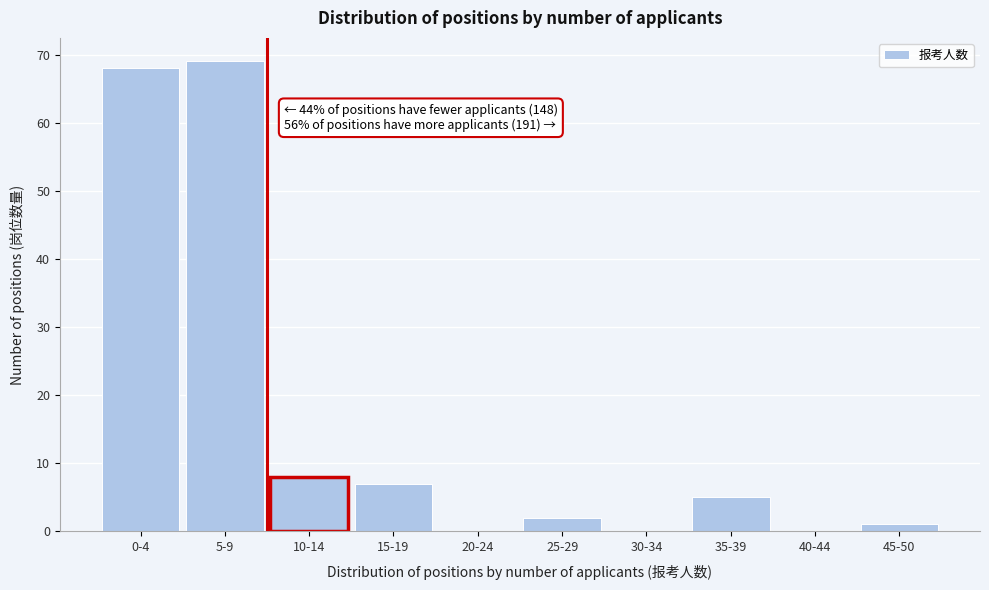

Reading right to left, what are all the values shown in this chart?

45-50=1	40-44=0	35-39=5	30-34=0	25-29=2	20-24=0	15-19=7	10-14=8	5-9=69	0-4=68